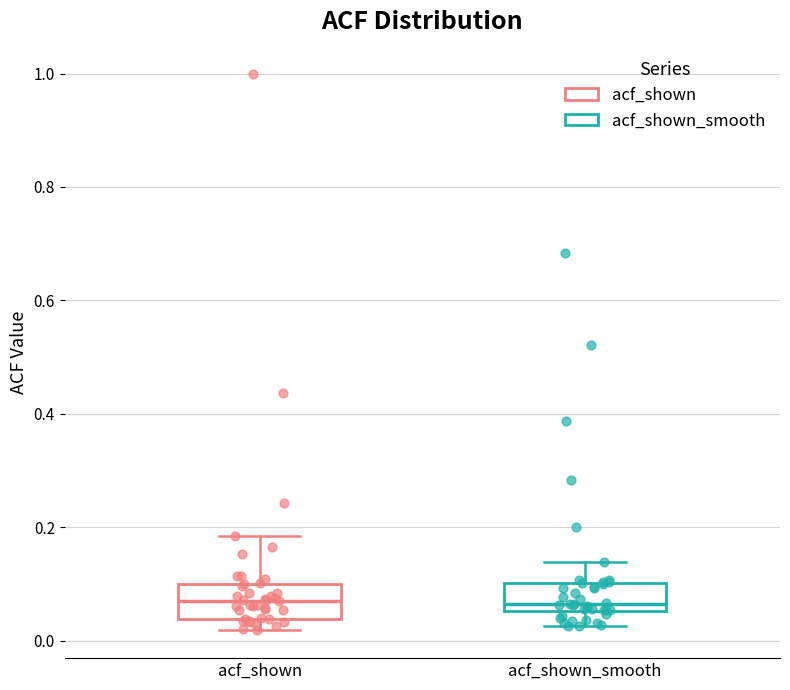

Reading left to right, read every box against the y-axis: the position of its median line, the range the box covers, and the ends of its whiskers. The values are not printed on the chart, so give them approximately, as read against the axis.

acf_shown: median 0.08, box 0.04 to 0.10, whiskers 0.02 to 0.18
acf_shown_smooth: median 0.06 (just above the box's lower edge), box 0.06 to 0.10, whiskers 0.02 to 0.14